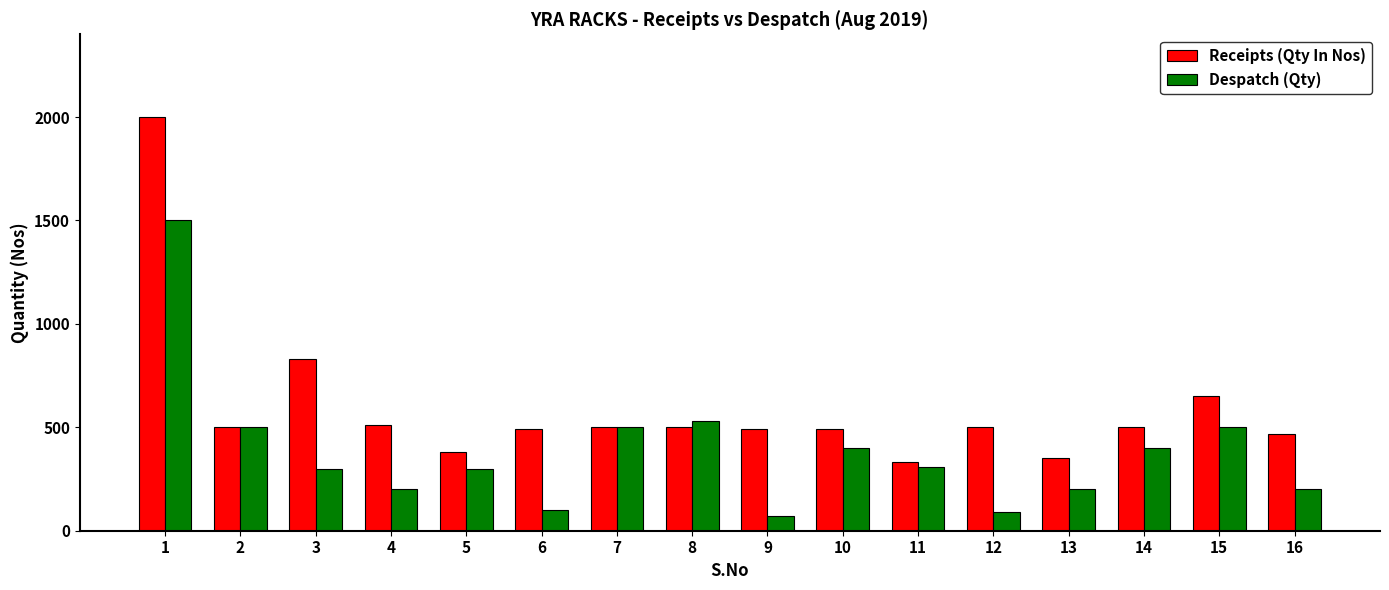

Which category has the lowest value across all series?

9